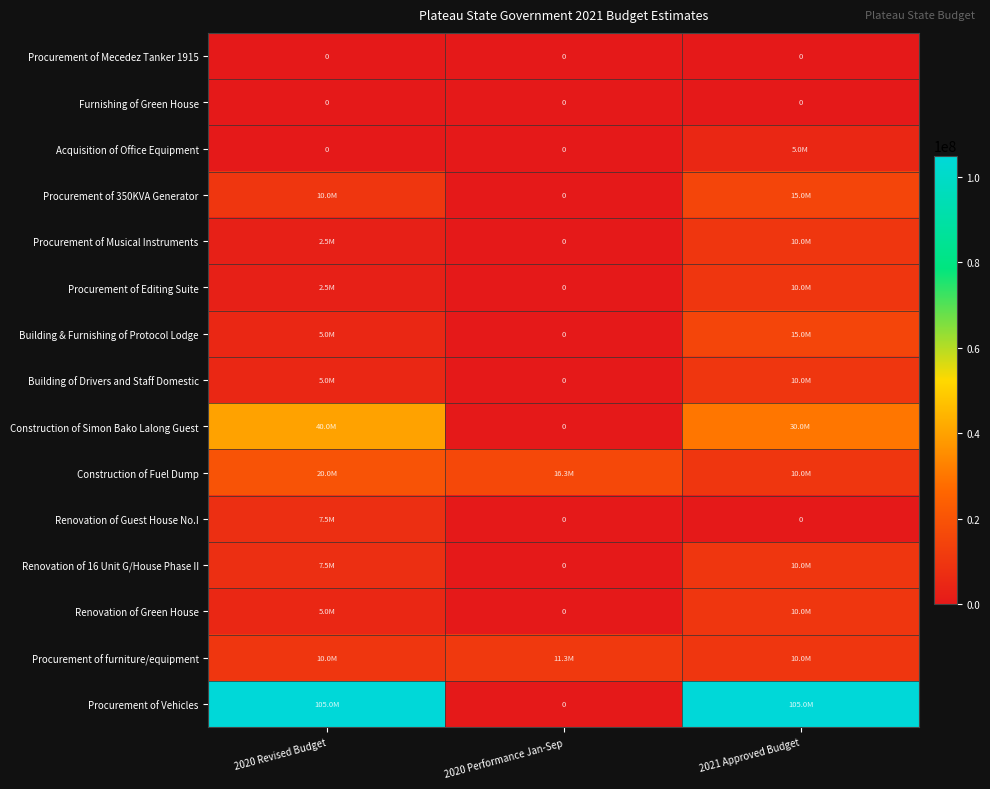

What is the spread (max minus min) of values at 2021 Approved Budget?

105000000.0